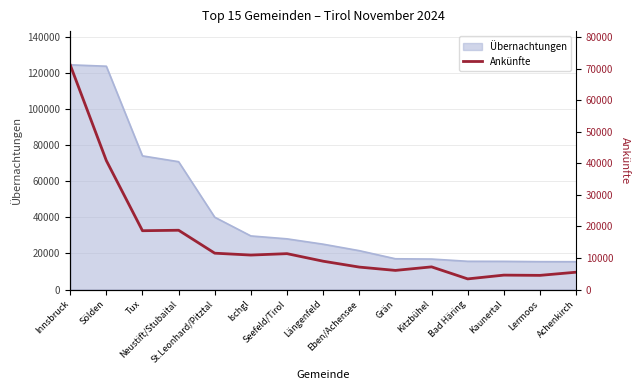

How many interior local valleys (lower than both neighbors) does the data have?

5